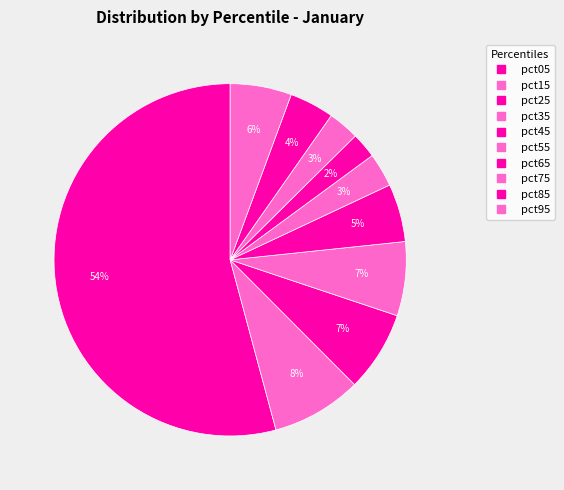

Count the number of slices in the pie.

10